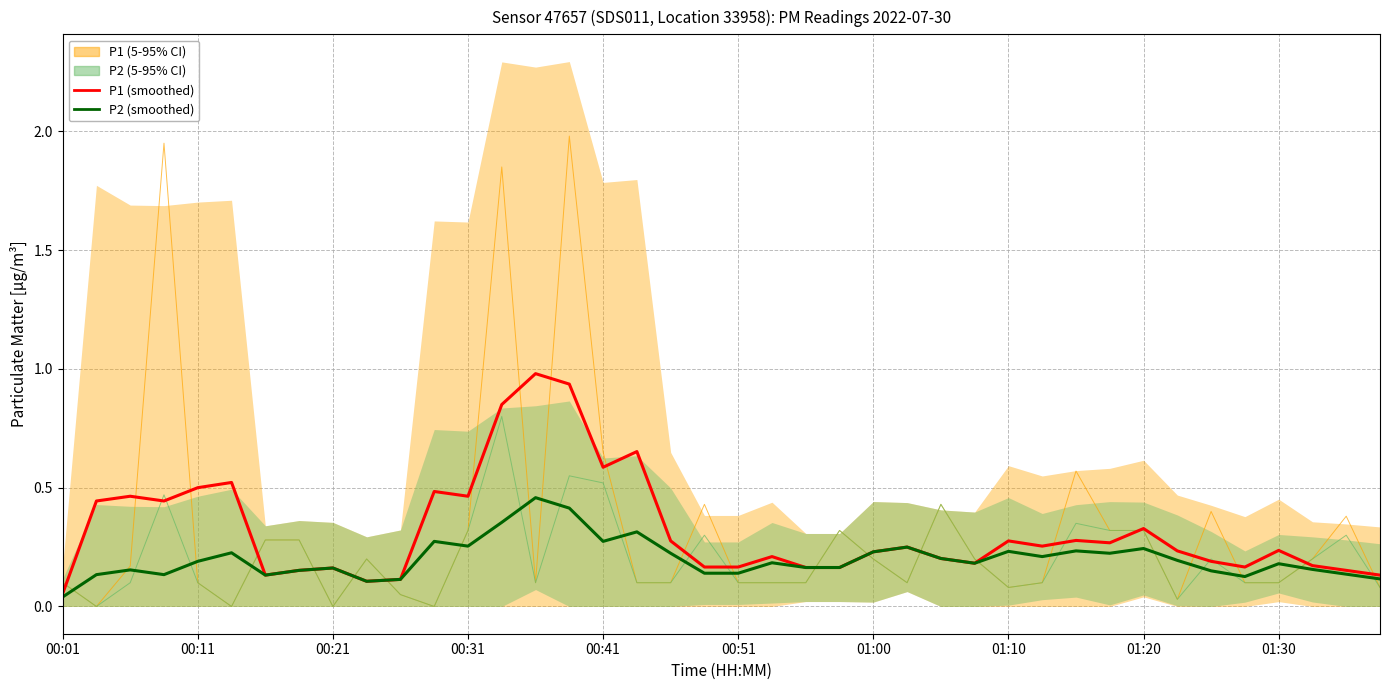

What is the value of the P2 (smoothed mean) point at the 20th from the left?

0.1